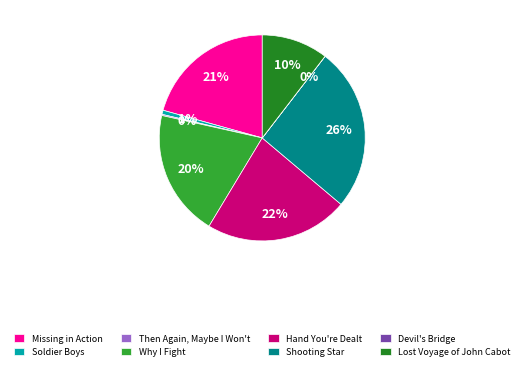

Which category has the biggest portion of the pie?

Shooting Star